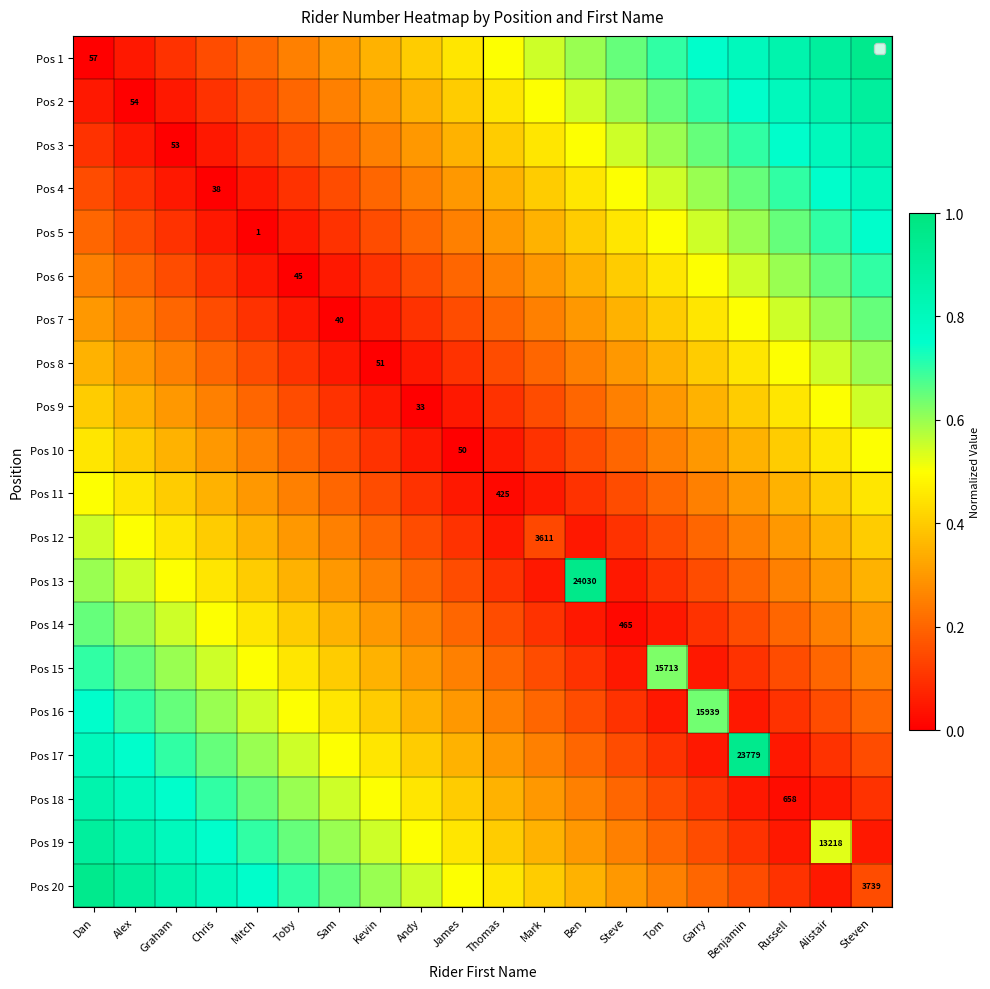

What is the difference between the Pos 19 values at Tom and Ben?

0.1